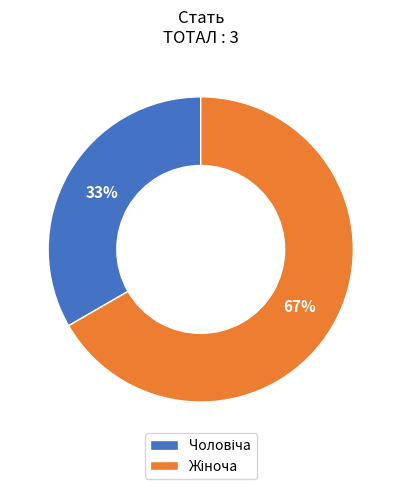

To the nearest percent, what is the average slice percentage?

50%